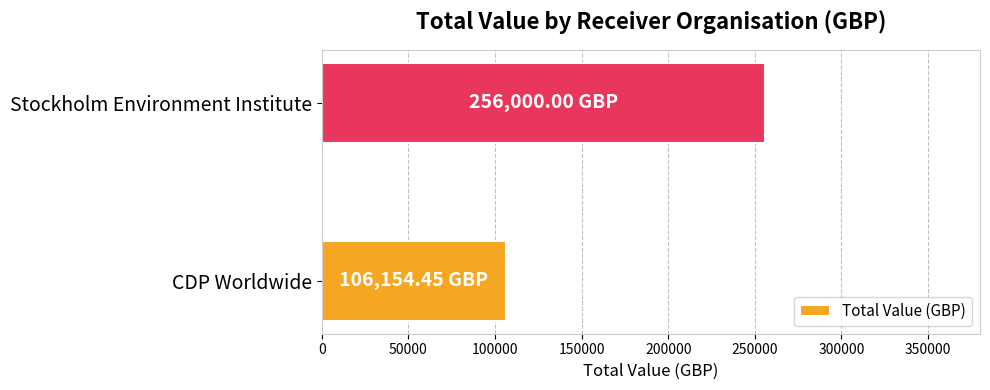

Which category has the lowest value across all series?

CDP Worldwide